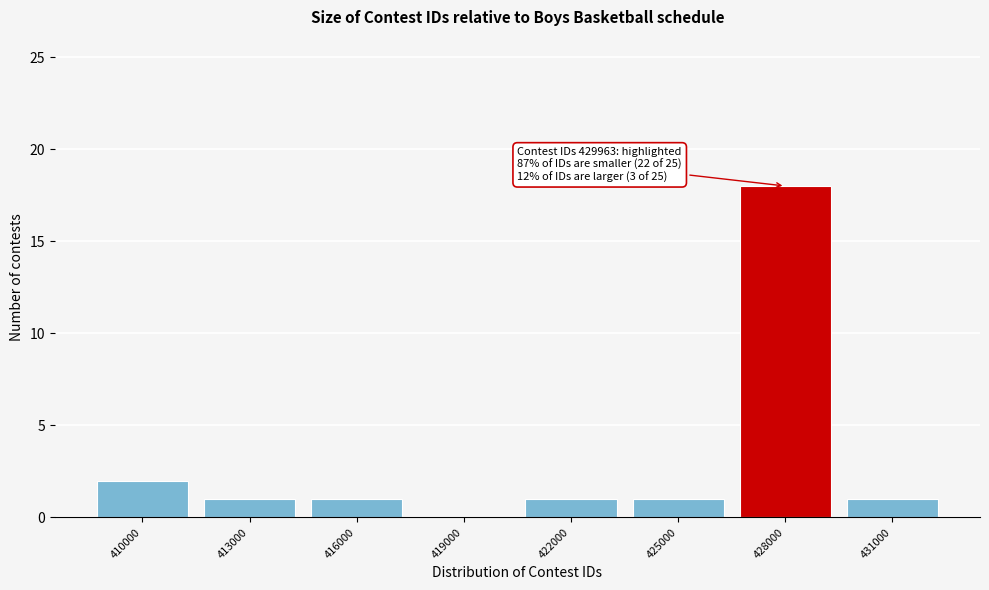

Reading right to left, what are all the values shown in this chart?

431000=1	428000=18	425000=1	422000=1	419000=0	416000=1	413000=1	410000=2